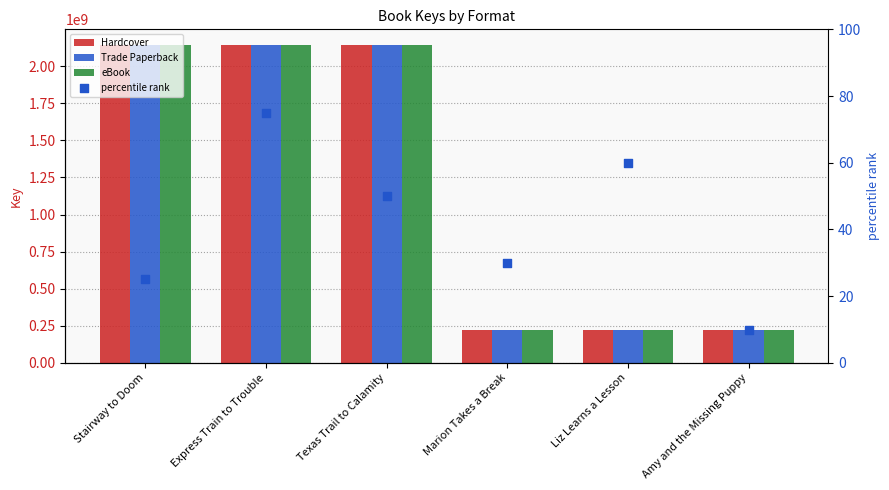

What is the total value across all series at Express Train to Trouble?

6425755857